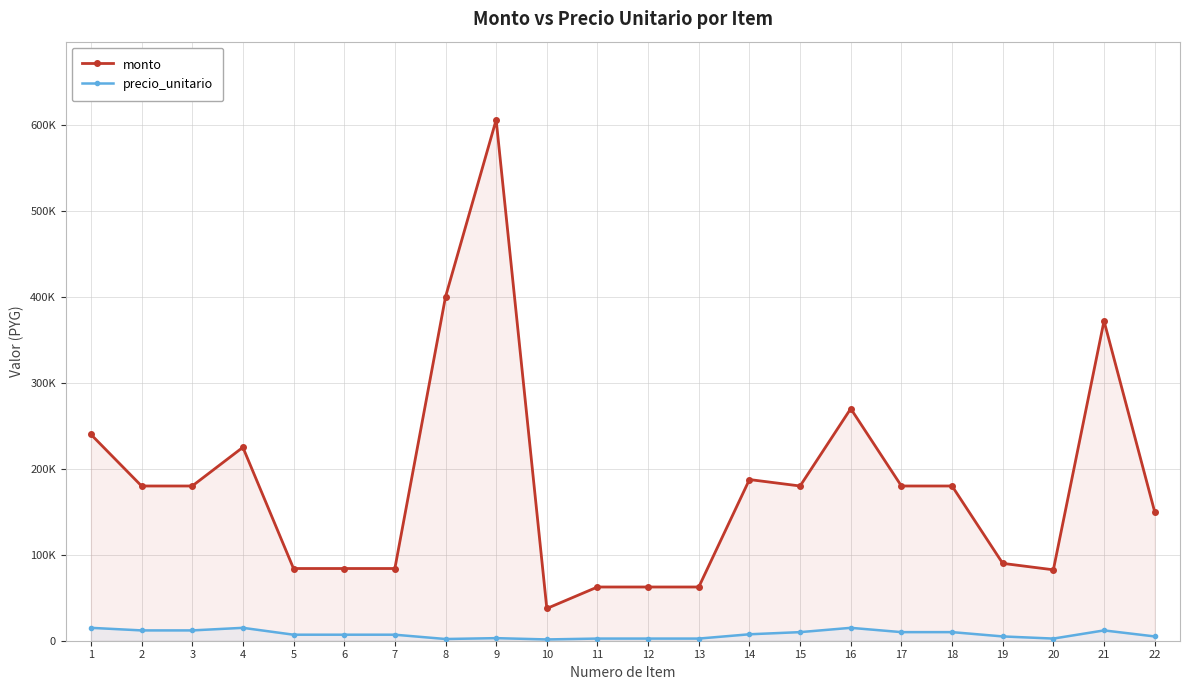

Which has a higher value, 15 or 3?

15